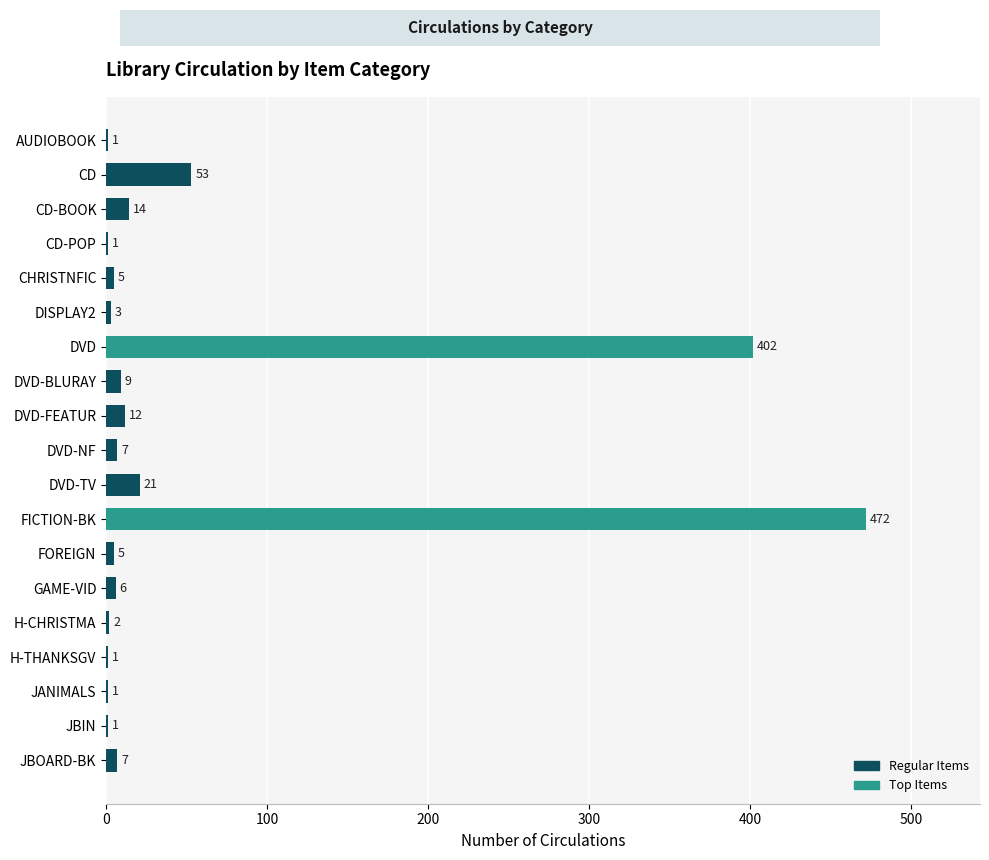

What is the sum of the values at FICTION-BK and H-THANKSGV?

473